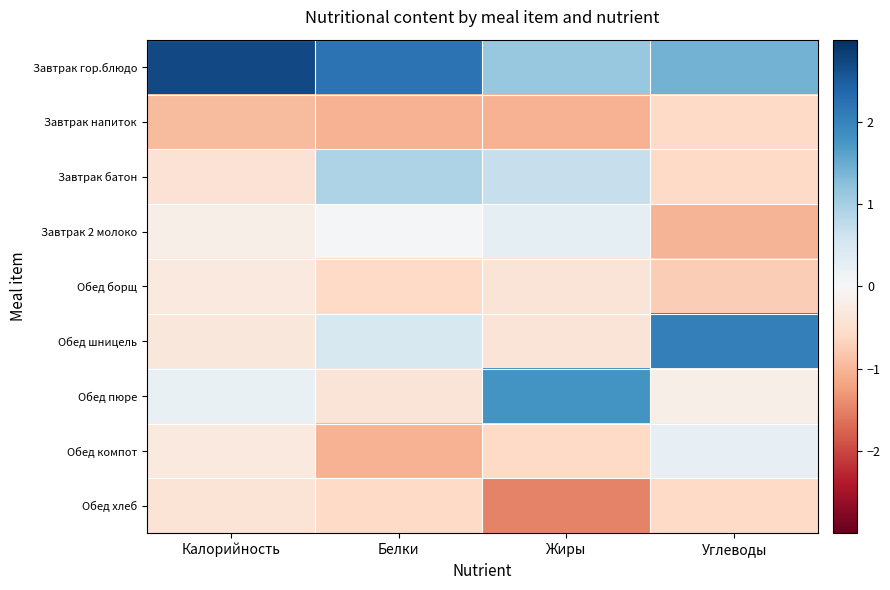

Reading left to right, transcribe all the data shown in this chart.

Завтрак гор.блюдо: Калорийность=2.7	Белки=2.2	Жиры=1.1	Углеводы=1.4
Завтрак напиток: Калорийность=-1.0	Белки=-1.0	Жиры=-1.0	Углеводы=-0.6
Завтрак батон: Калорийность=-0.4	Белки=0.9	Жиры=0.7	Углеводы=-0.6
Завтрак 2 молоко: Калорийность=-0.2	Белки=0.0	Жиры=0.3	Углеводы=-1.0
Обед борщ: Калорийность=-0.3	Белки=-0.6	Жиры=-0.4	Углеводы=-0.7
Обед шницель: Калорийность=-0.3	Белки=0.5	Жиры=-0.4	Углеводы=2.1
Обед пюре: Калорийность=0.2	Белки=-0.4	Жиры=1.8	Углеводы=-0.2
Обед компот: Калорийность=-0.3	Белки=-1.0	Жиры=-0.6	Углеводы=0.2
Обед хлеб: Калорийность=-0.4	Белки=-0.6	Жиры=-1.5	Углеводы=-0.6